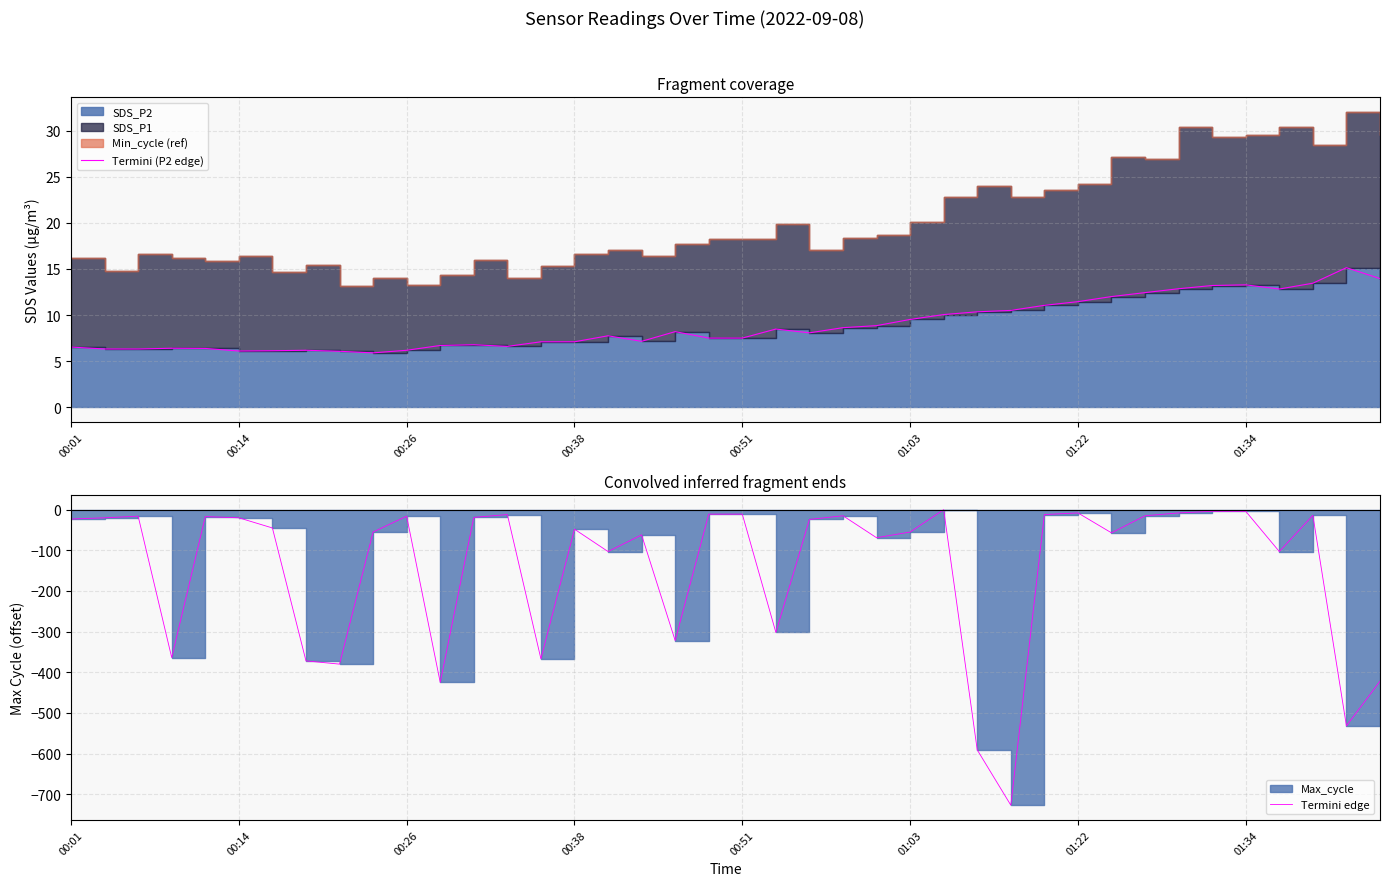

What is the difference between the maximum and second lowest values in the Termini edge series?

591.0